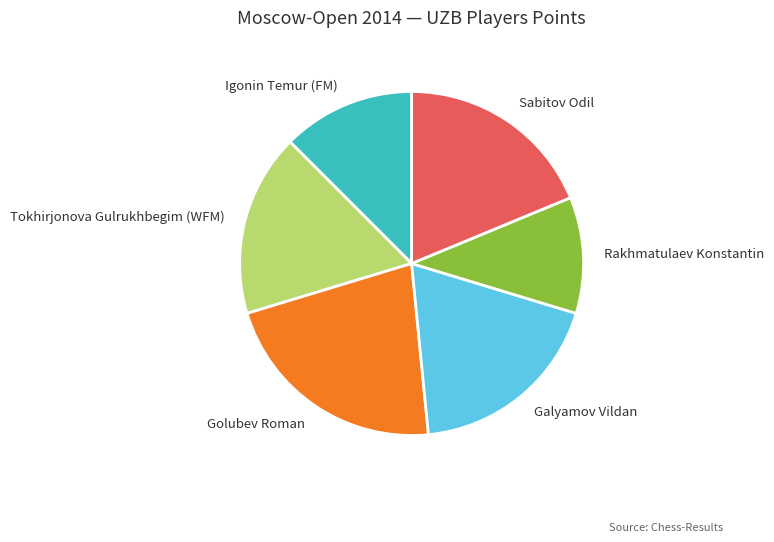

What is the smallest slice in the pie chart?

Rakhmatulaev Konstantin